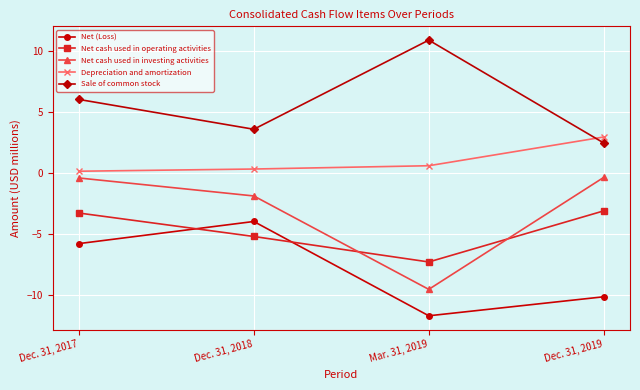

Is it true that Sale of common stock equals 2.5 at Dec. 31, 2019?

True